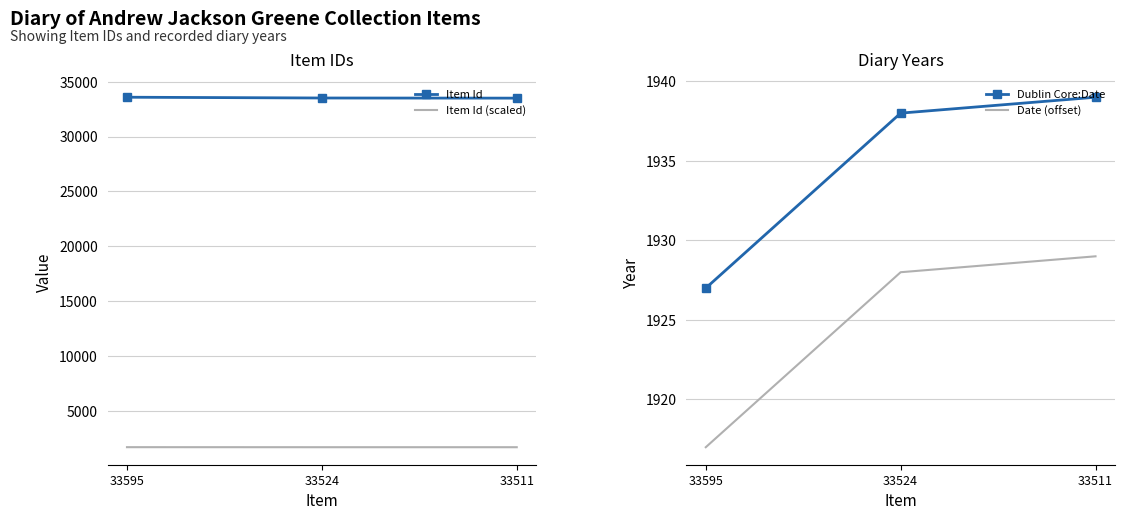

Which series has the widest spread of values?

Item Id